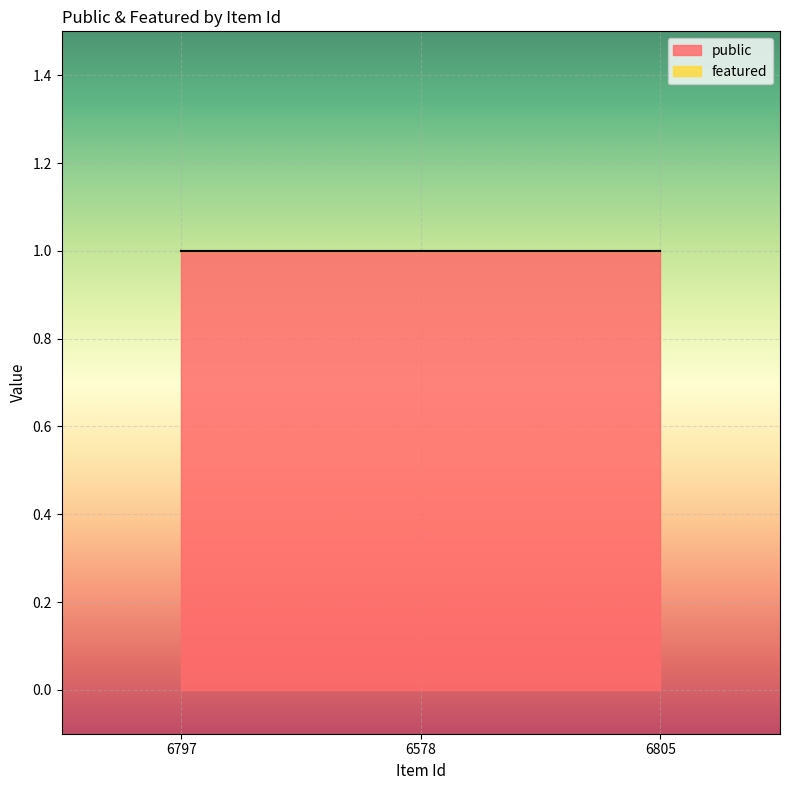

The value of public at 6805 is 1. True or false?

True